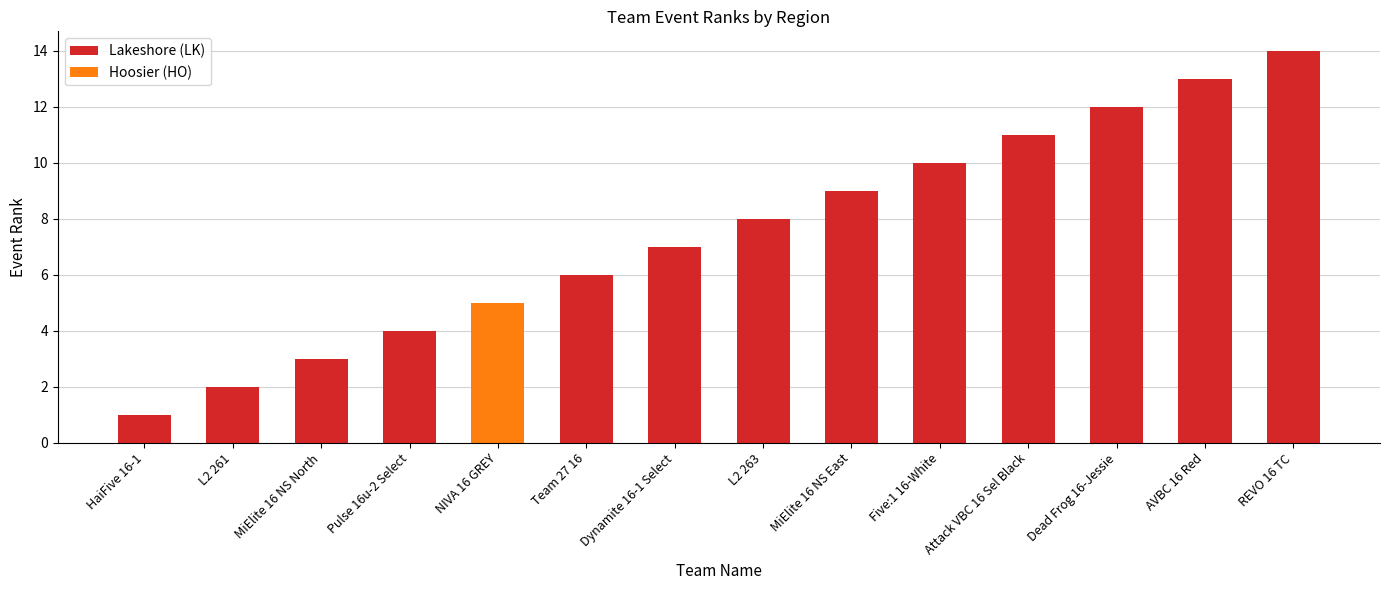

What is the difference between the Lakeshore (LK) values at Pulse 16u-2 Select and Attack VBC 16 Sel Black?

7